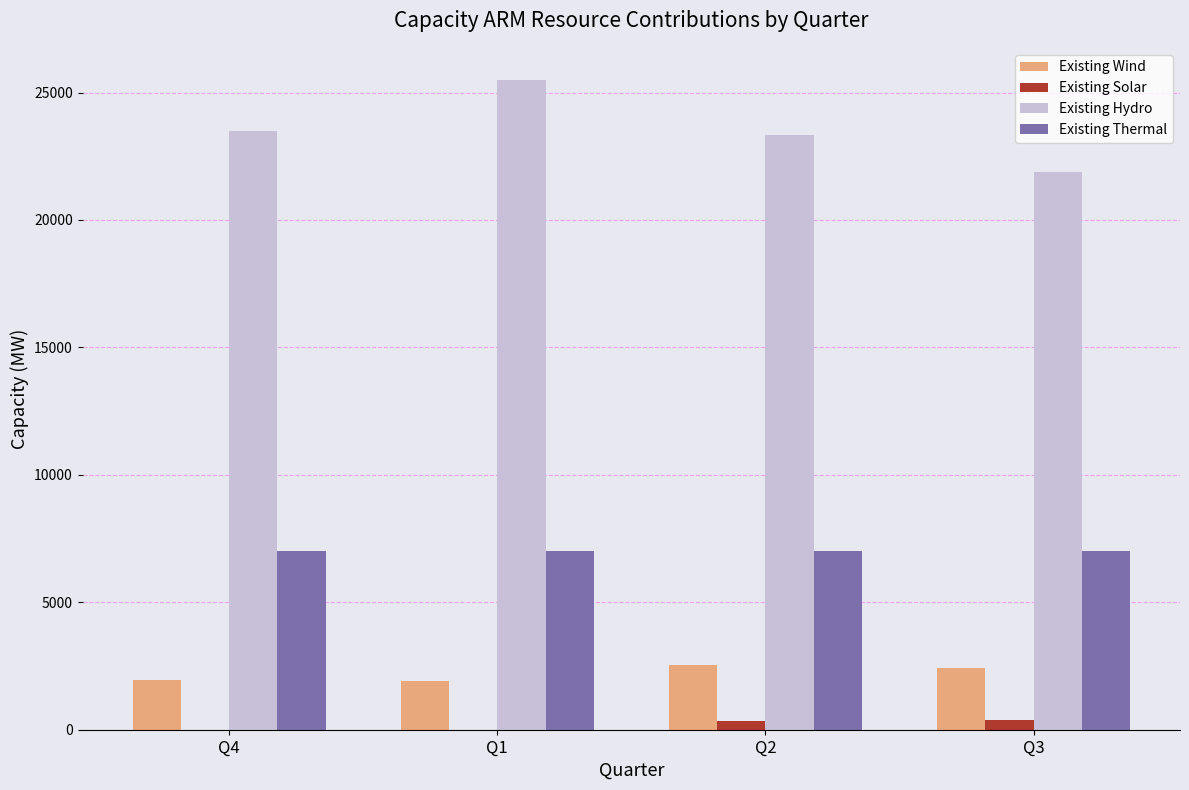

Are the bars horizontal?

No